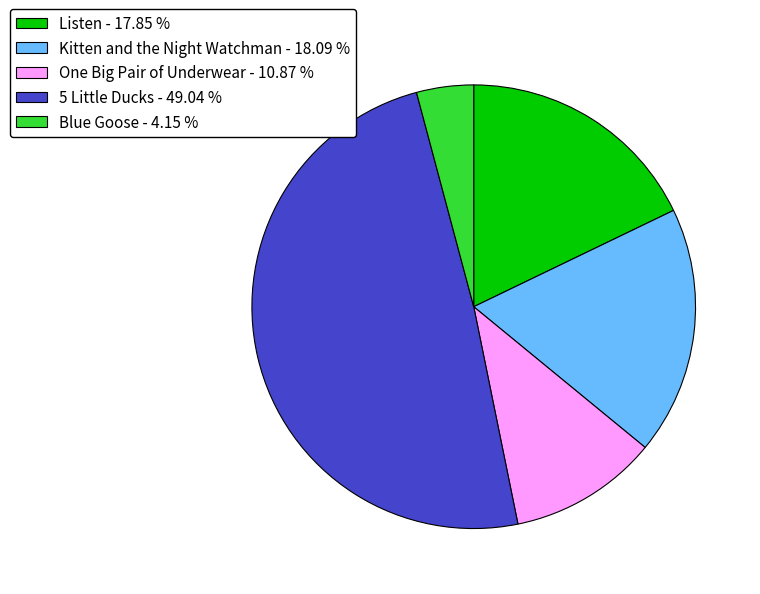

What is the ratio of the value at 5 Little Ducks - 49.04 % to the value at Kitten and the Night Watchman - 18.09 %?

2.7